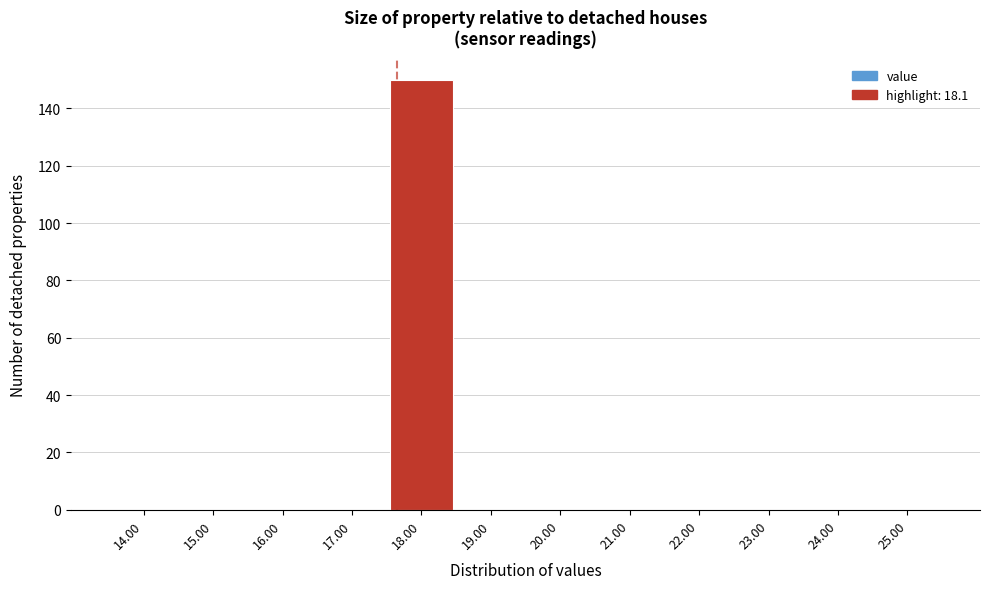

Reading right to left, extract all data points from this chart.

25.00=0	24.00=0	23.00=0	22.00=0	21.00=0	20.00=0	19.00=0	18.00=150	17.00=0	16.00=0	15.00=0	14.00=0